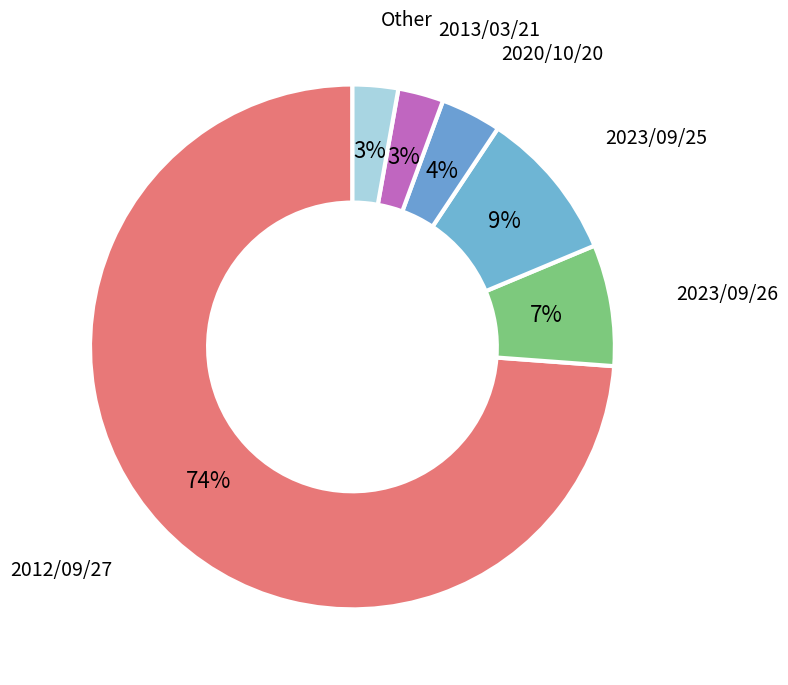

What is the largest slice in the pie chart?

2012/09/27